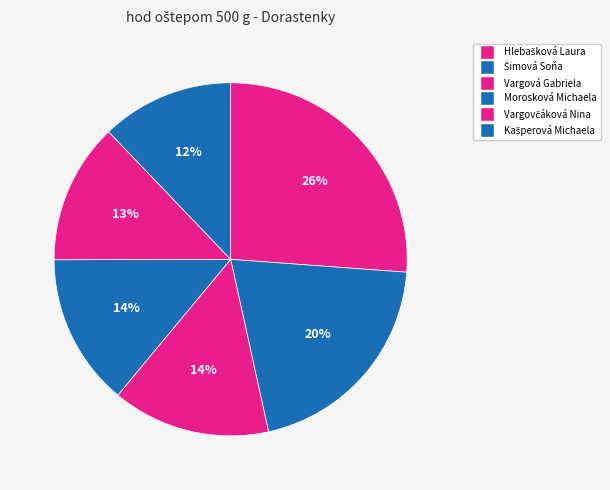

Count the number of slices in the pie.

6